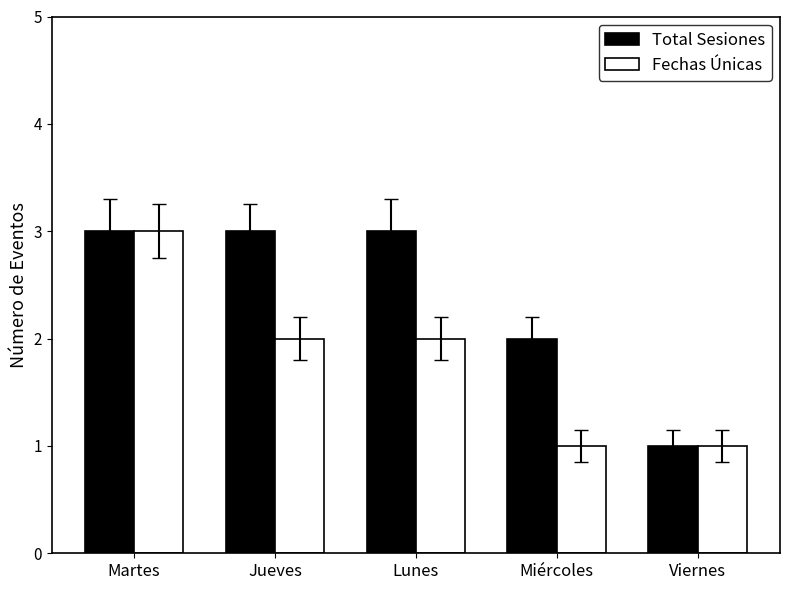

The Fechas Únicas series shows 1 at Viernes. True or false?

True